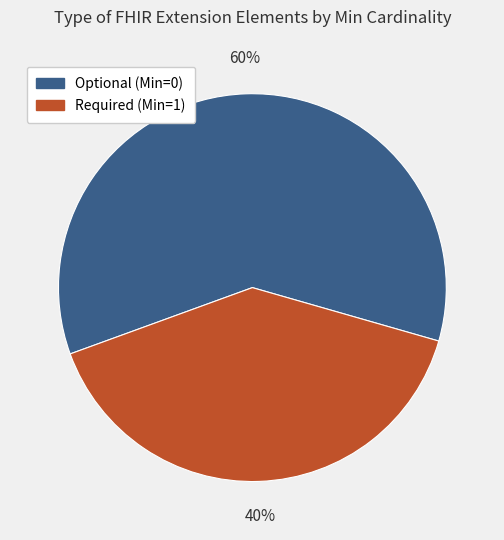

To the nearest percent, what portion does Required (Min=1) represent?

40%